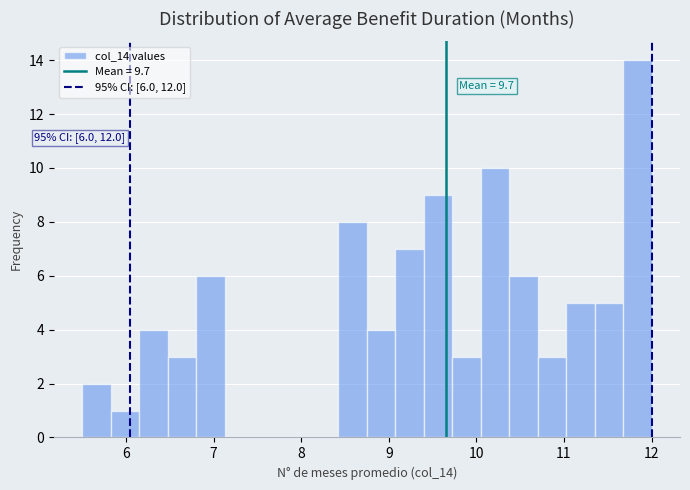

Read against the x-axis, roughly where is the centre of the tallest bar?

11.8